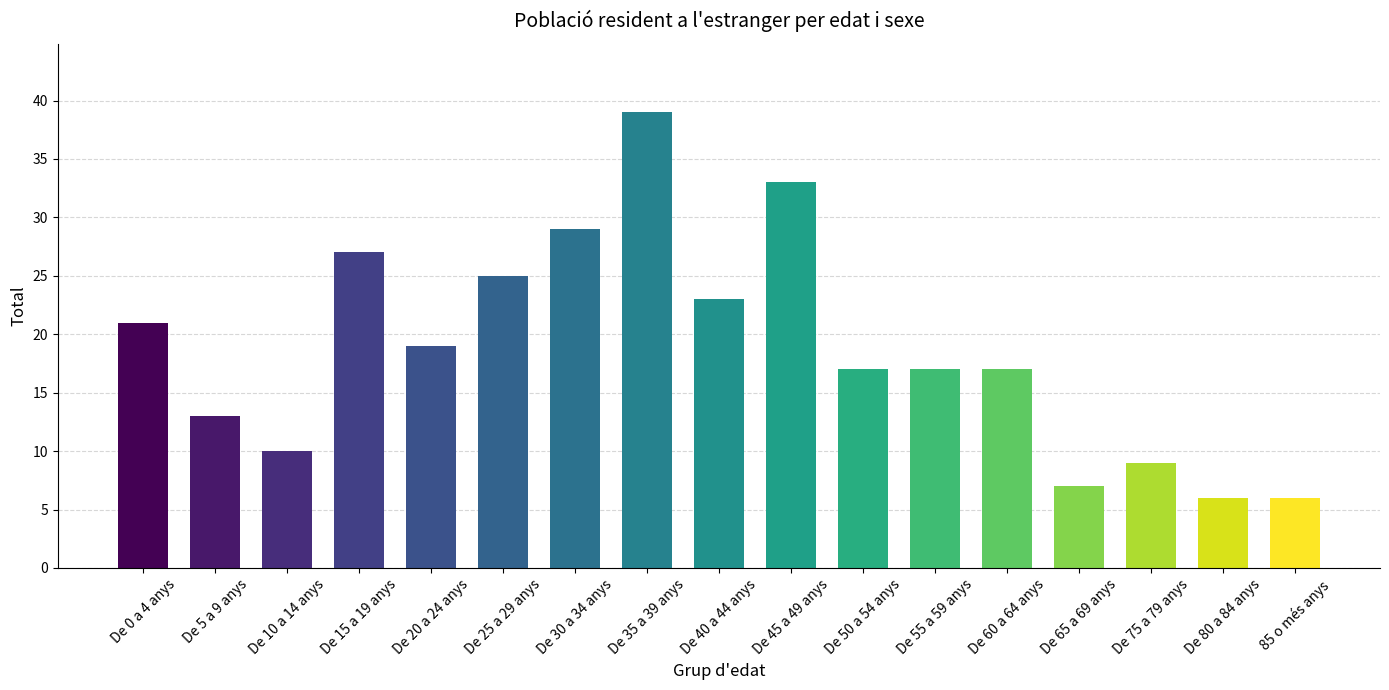

What is the label of the 13th bar from the left?

De 60 a 64 anys